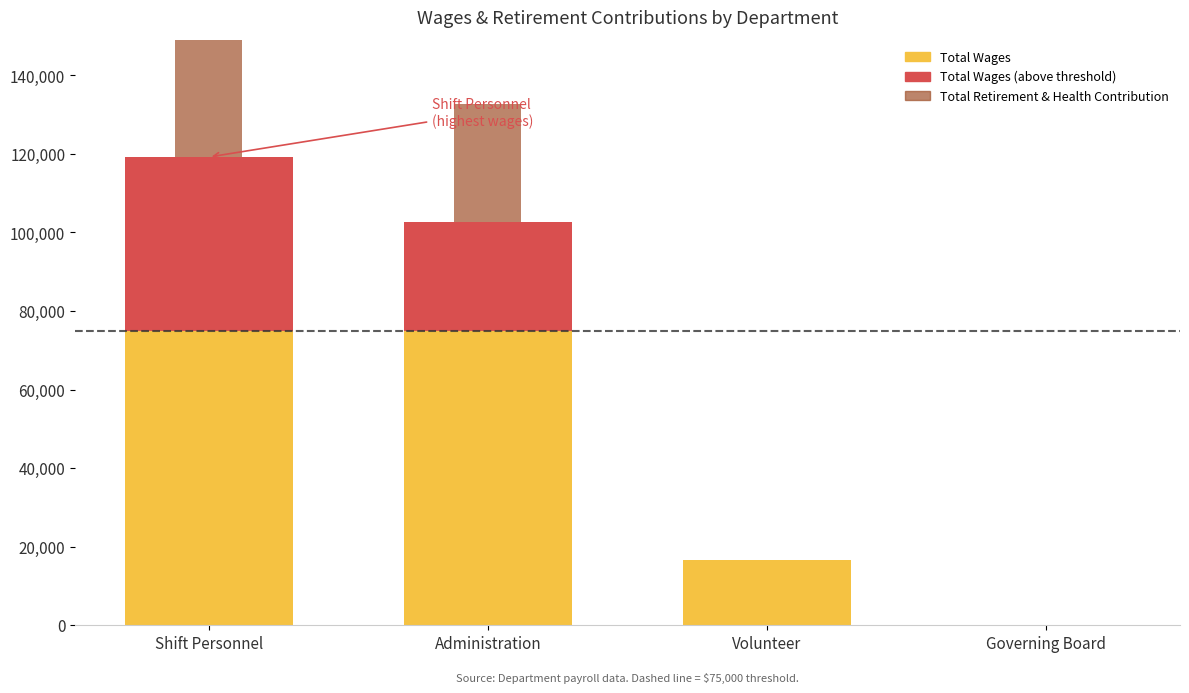

Which series has the largest total across all categories?

Total Wages